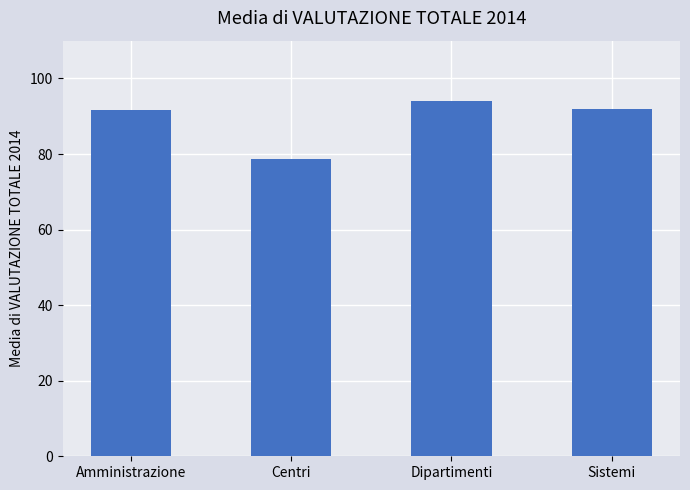

What is the difference between the second highest and second lowest values?

0.3